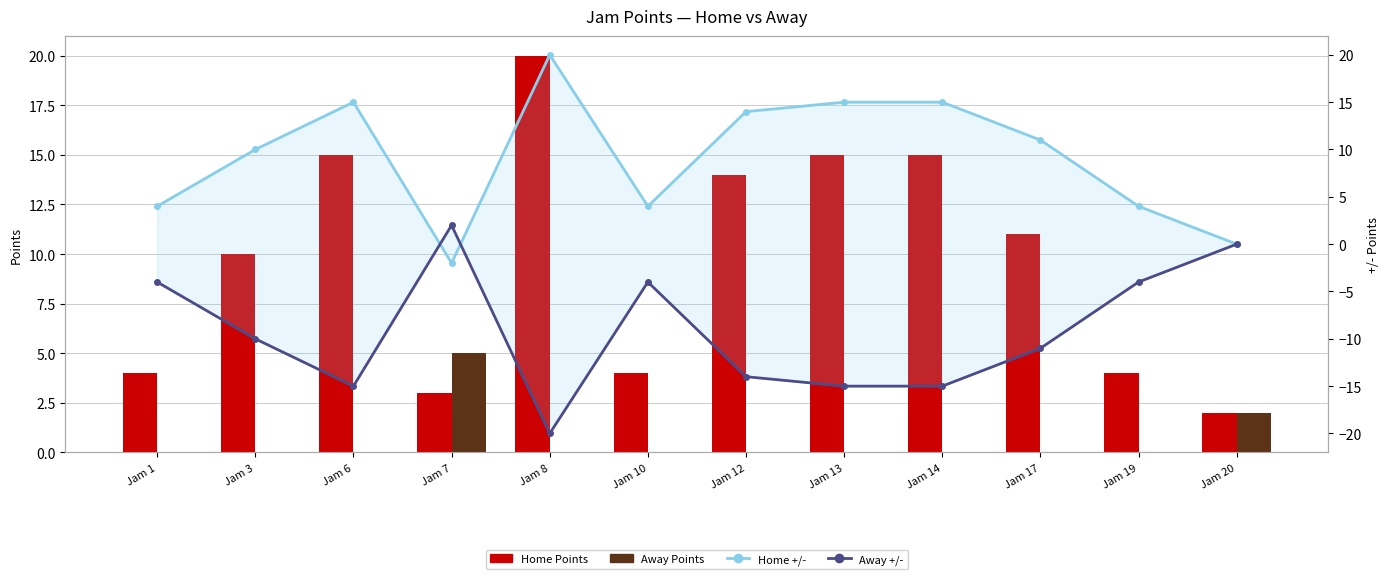

How many values in the Home Points series are below 11?

6